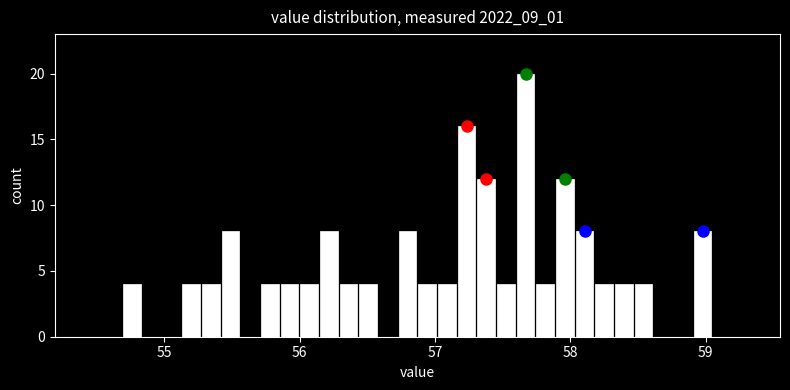

Read against the x-axis, roughly where is the centre of the tallest bar?

57.7